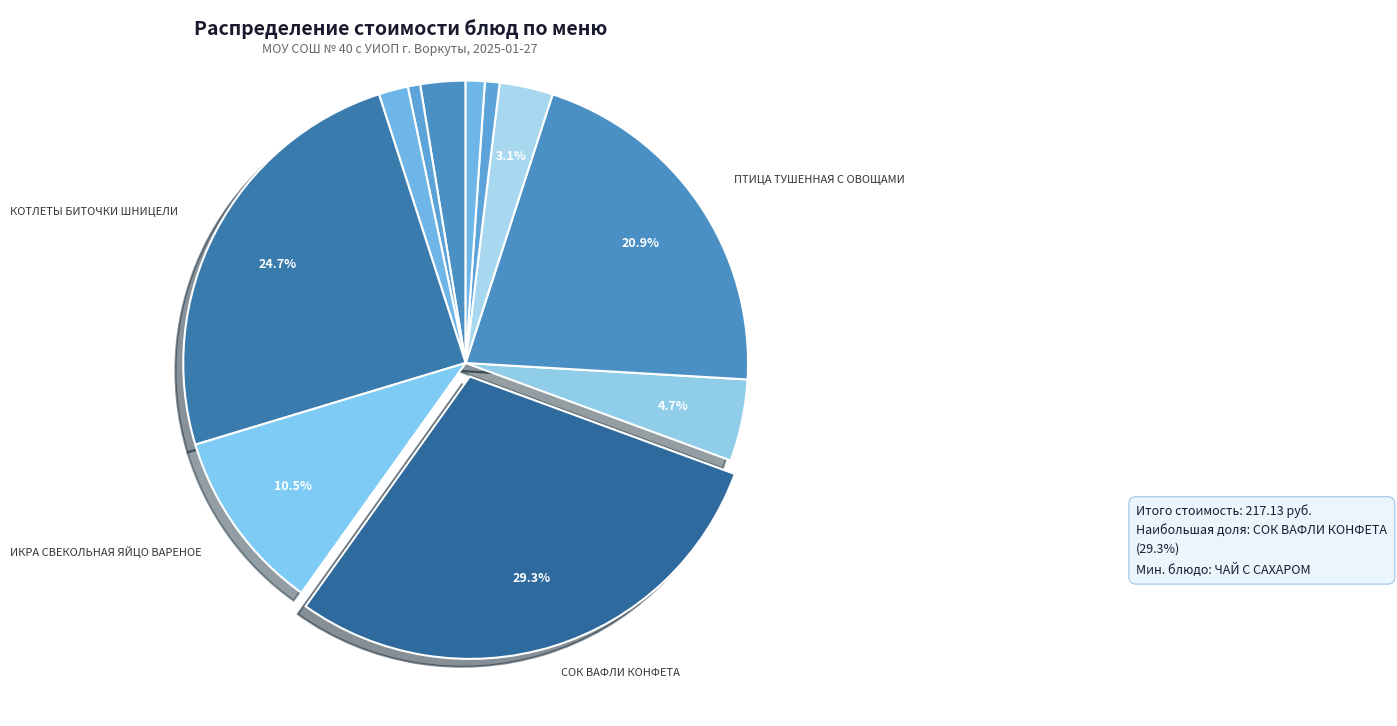

How many slices are in this pie chart?

11